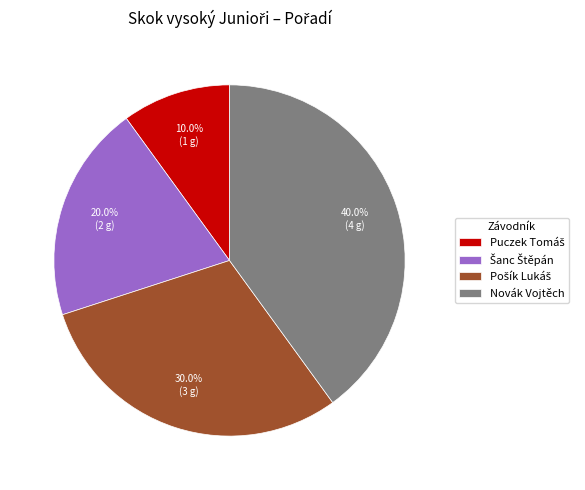

What percentage is NOT represented by Novák Vojtěch?

60.0%